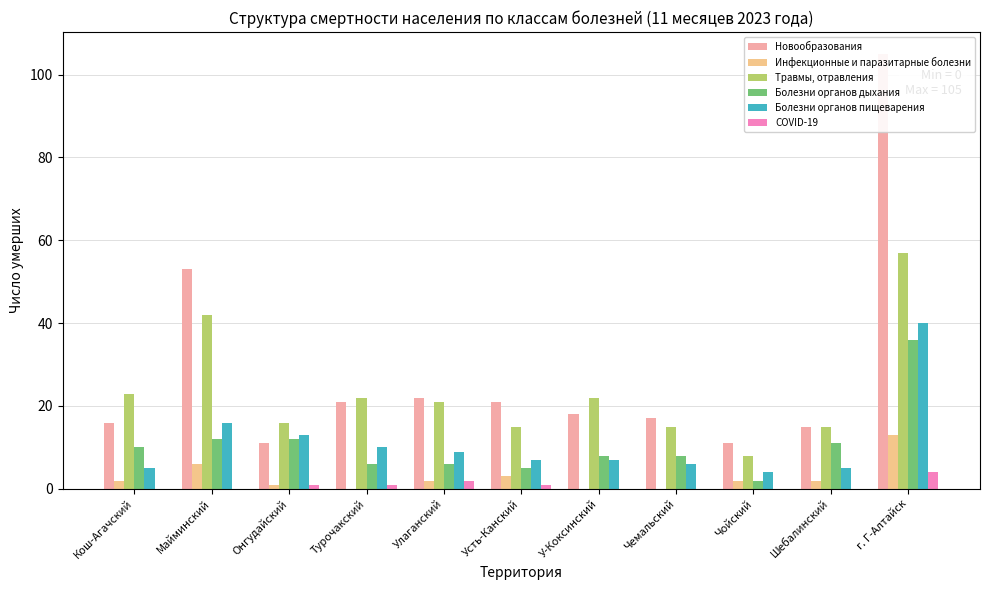

How many categories are shown in the chart?

11